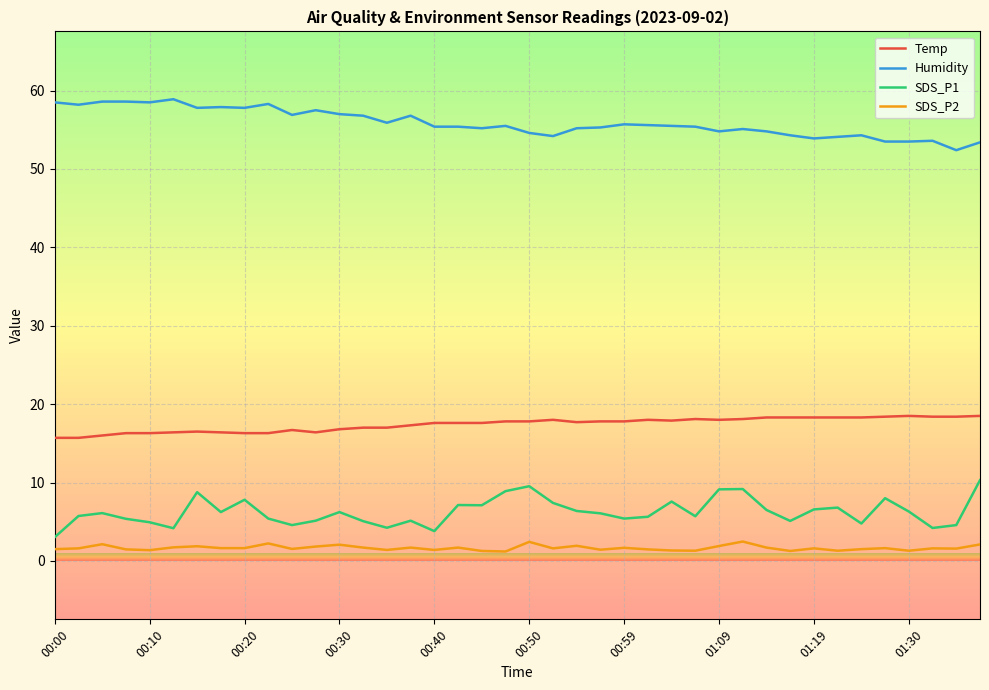

True or false: SDS_P1 and Humidity intersect in this chart.

False